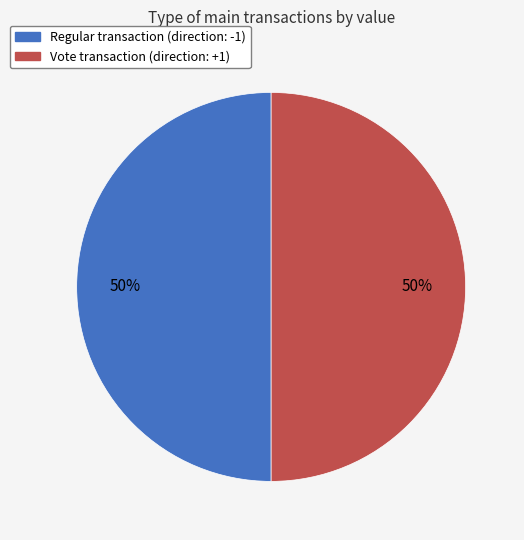

Count the number of slices in the pie.

2